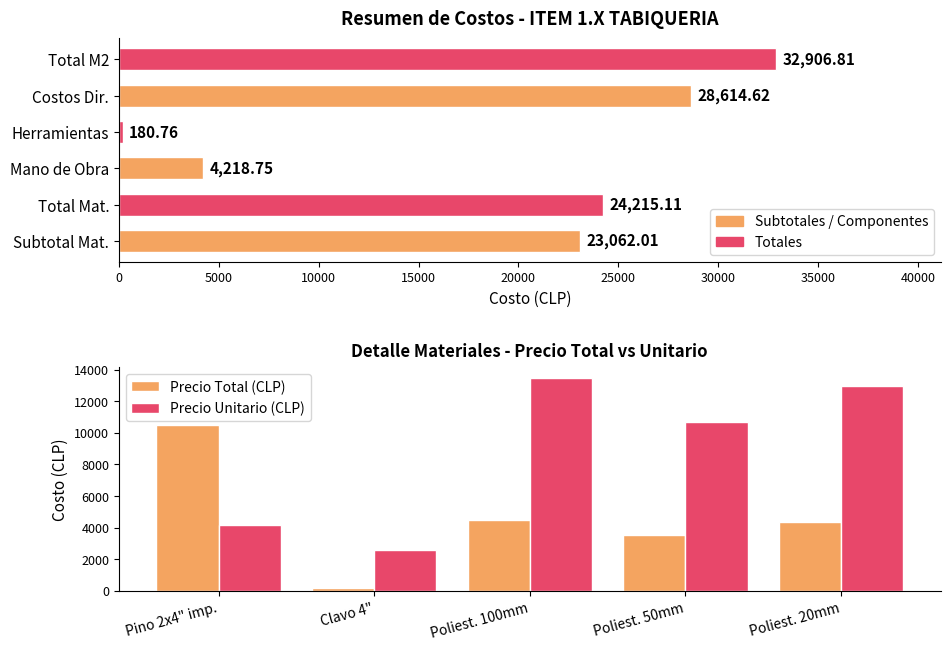

How many distinct data groups are displayed?

2